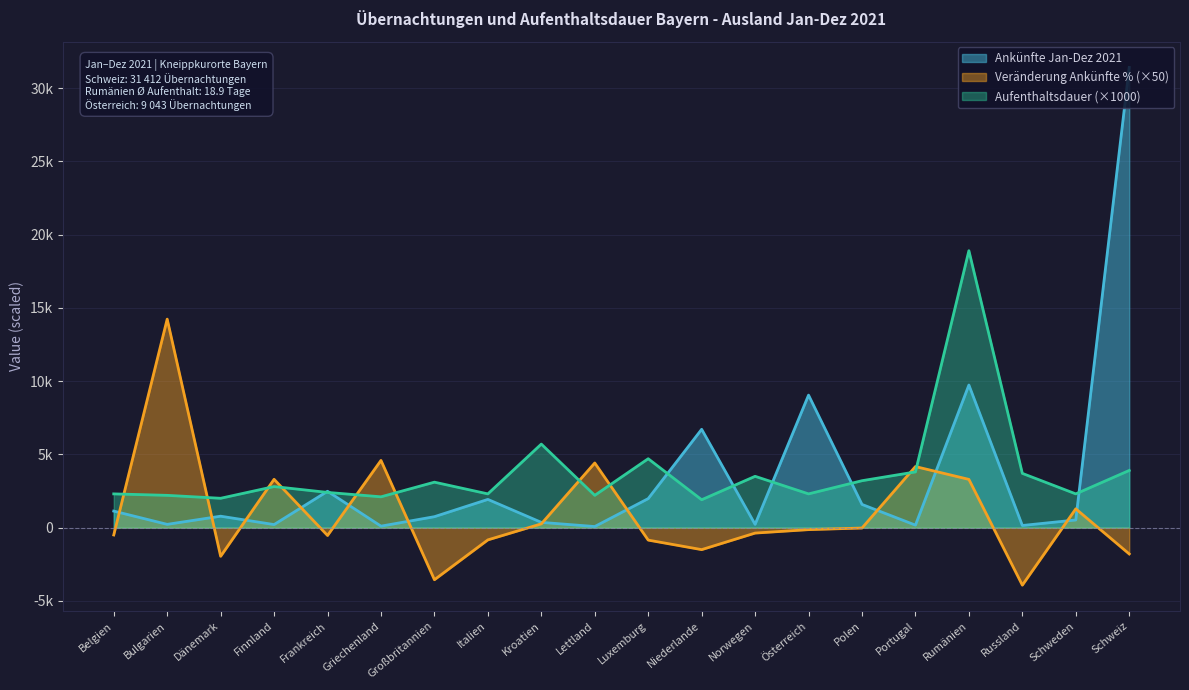

What is the sum of all Ankünfte Jan-Dez 2021 values?

69503.0